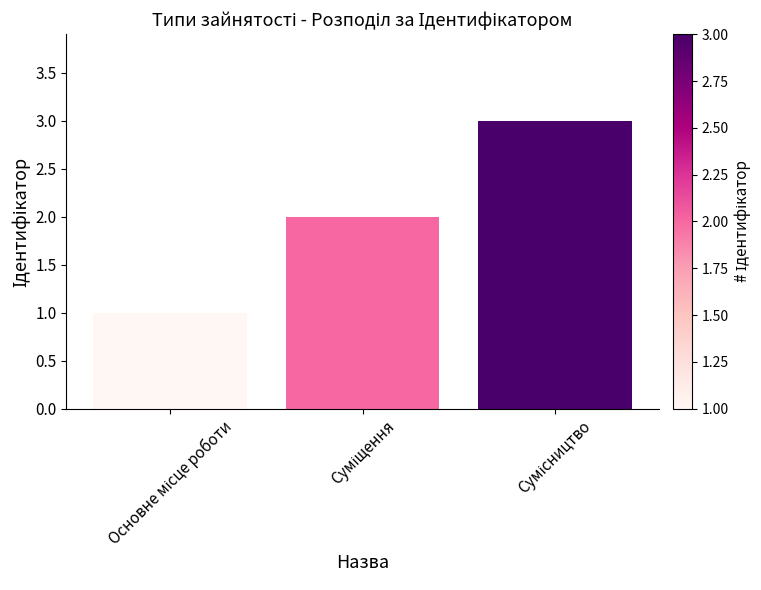

Are the bars grouped side by side (vs. stacked)?

No